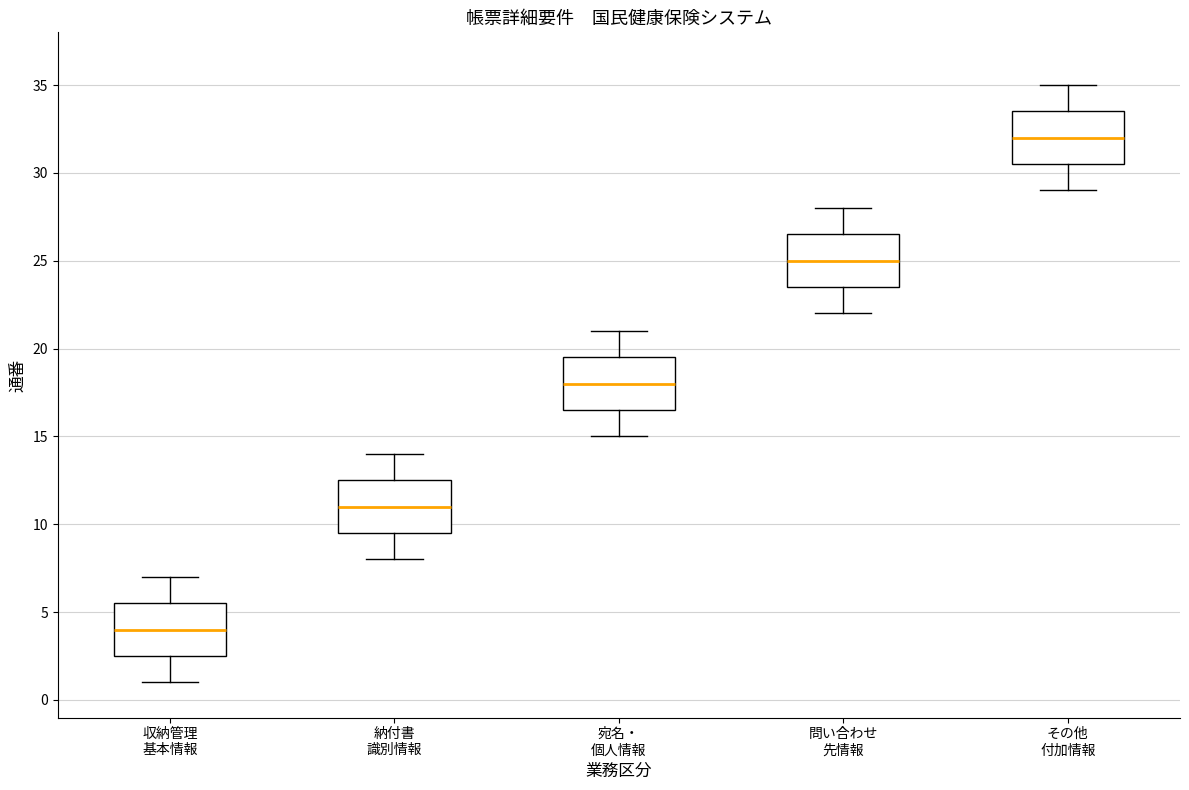

Reading left to right, transcribe this box plot: for each box, give where its median line is, the range the box spans, and where its two whiskers end, as read against the y-axis. The values are not printed on the chart, so give them approximately, as read against the axis.

収納管理 基本情報: median 4.0, box 2.5 to 5.5, whiskers 1.0 to 7.0
納付書 識別情報: median 11.0, box 9.5 to 12.5, whiskers 8.0 to 14.0
宛名・ 個人情報: median 18.0, box 16.5 to 19.5, whiskers 15.0 to 21.0
問い合わせ 先情報: median 25.0, box 23.5 to 26.5, whiskers 22.0 to 28.0
その他 付加情報: median 32.0, box 30.5 to 33.5, whiskers 29.0 to 35.0